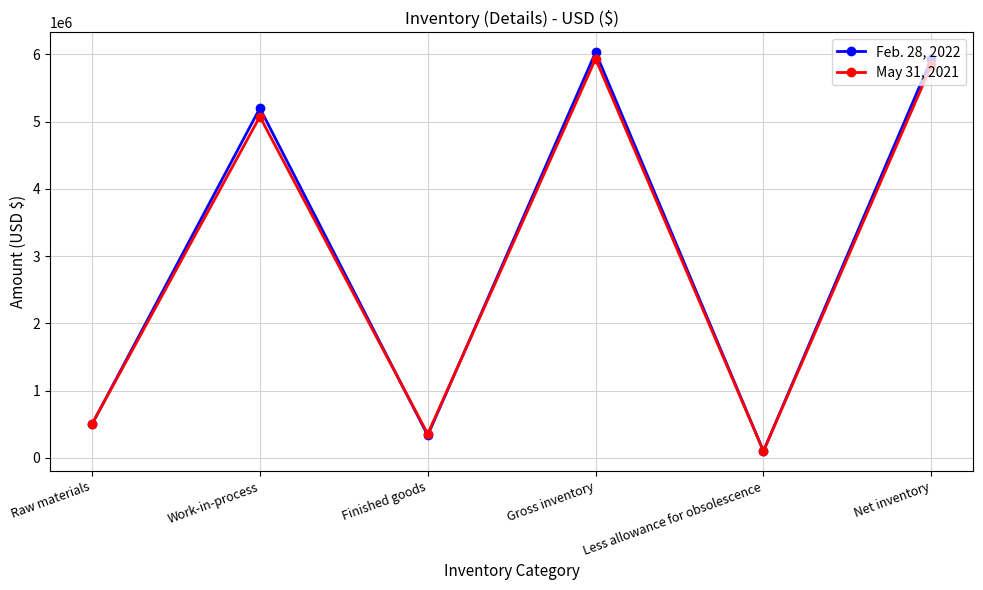

What is the minimum value shown in the chart?

100000